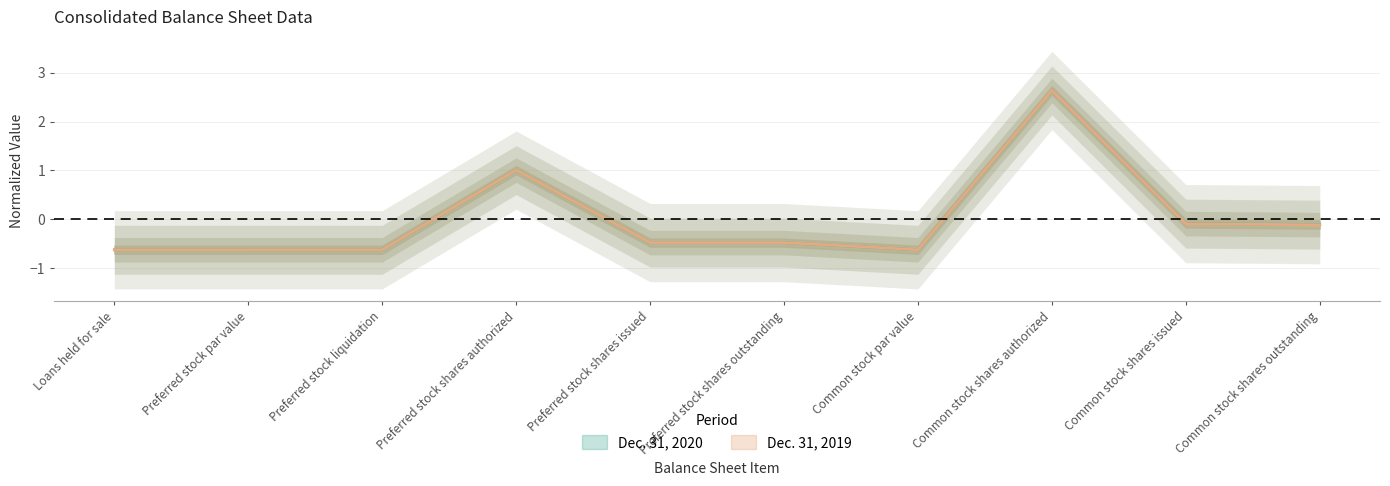

True or false: Dec. 31, 2020 has a value of -0.1 at Common stock shares outstanding.

True